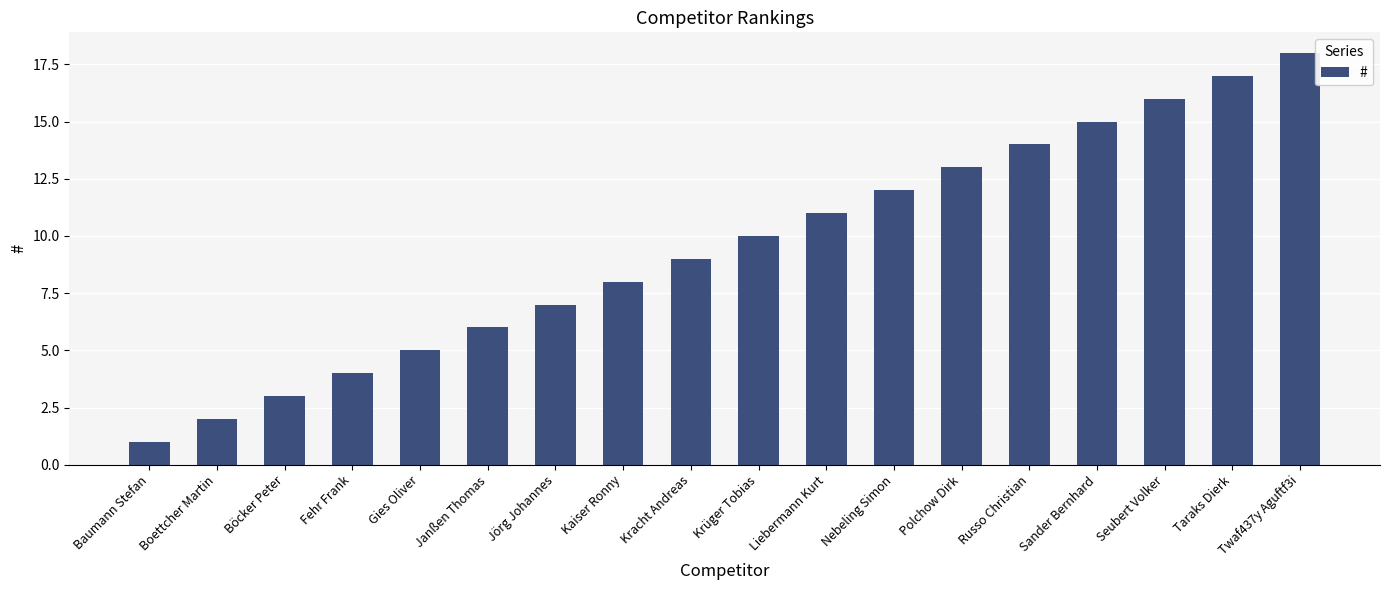

What is the label of the 3rd bar from the right?

Seubert Volker